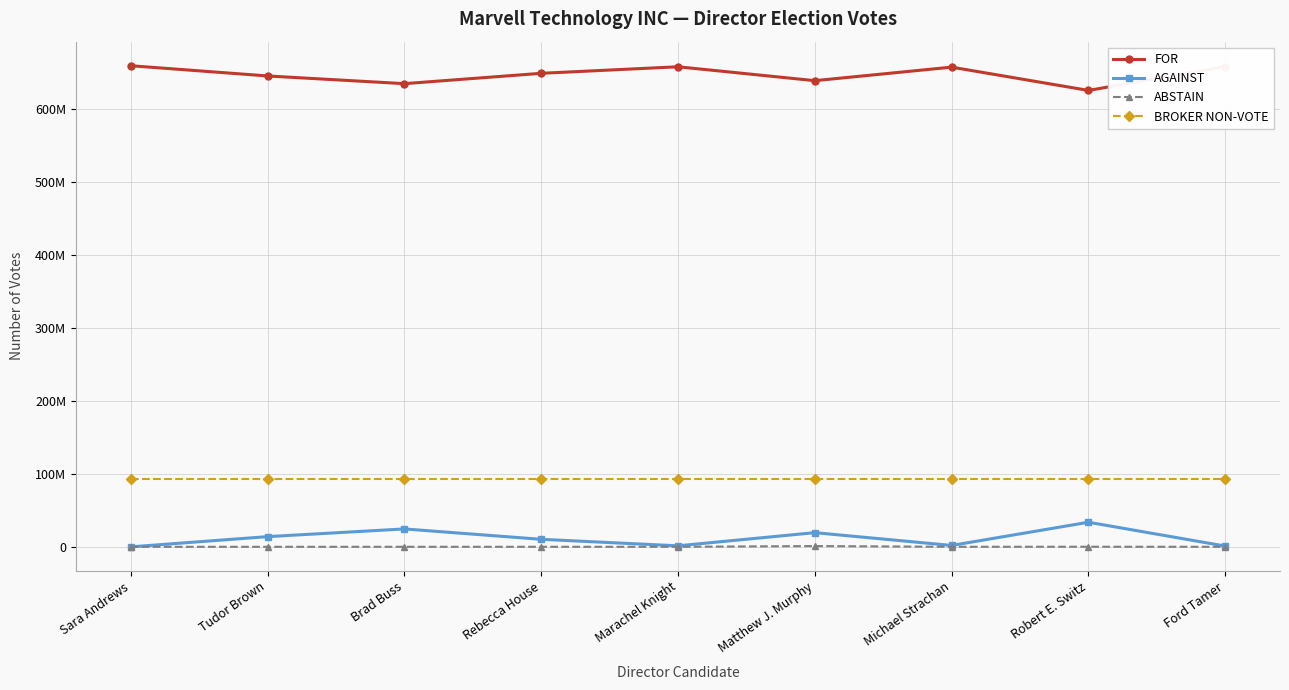

Is this an area chart (filled region under the line)?

No